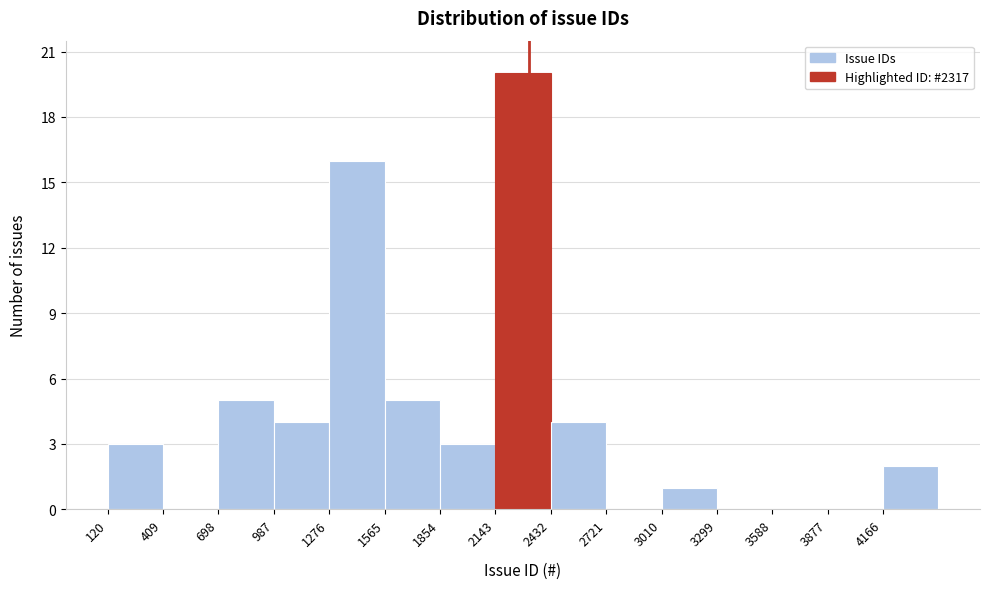

What is the height of the bar covering 1300 to 1550 on the x-axis? Neither the bar edges nor the heights are printed on the chart, so give them approximately, as read against the axes.

16